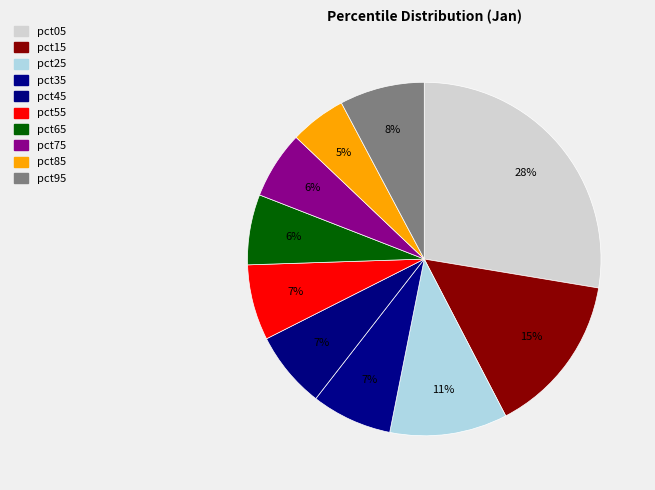

Which slice is the largest?

pct05